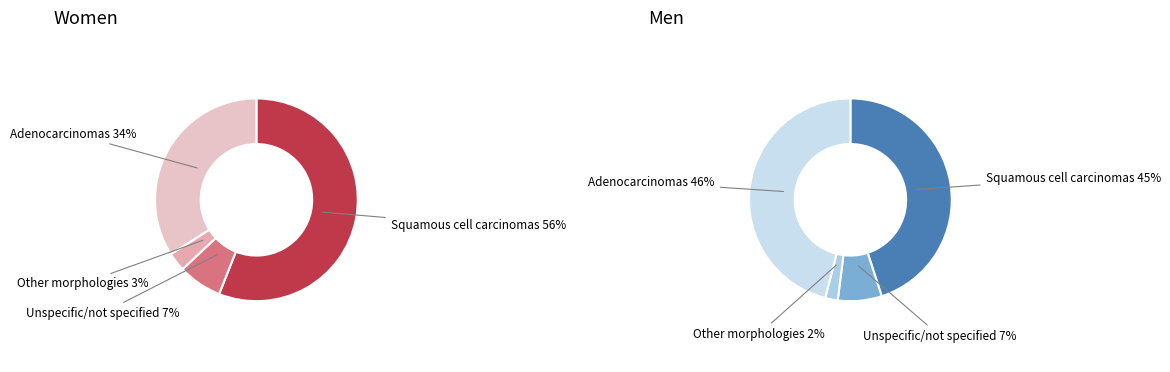

Combined, do 3 and 2 account for over 50%?

No